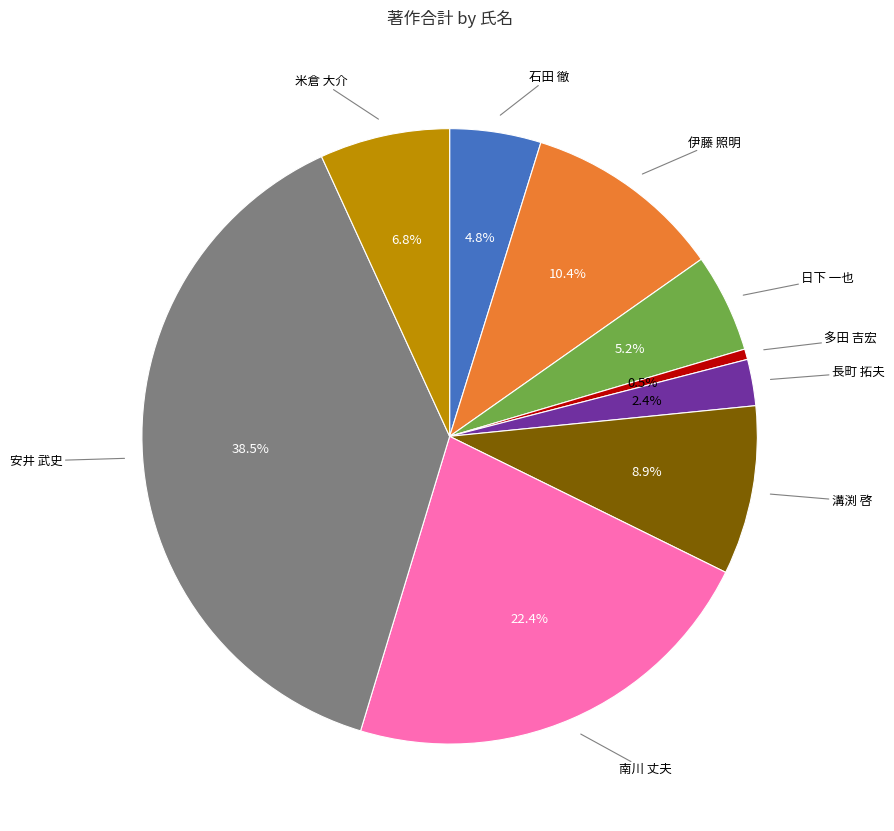

Is there a majority slice in this chart?

No